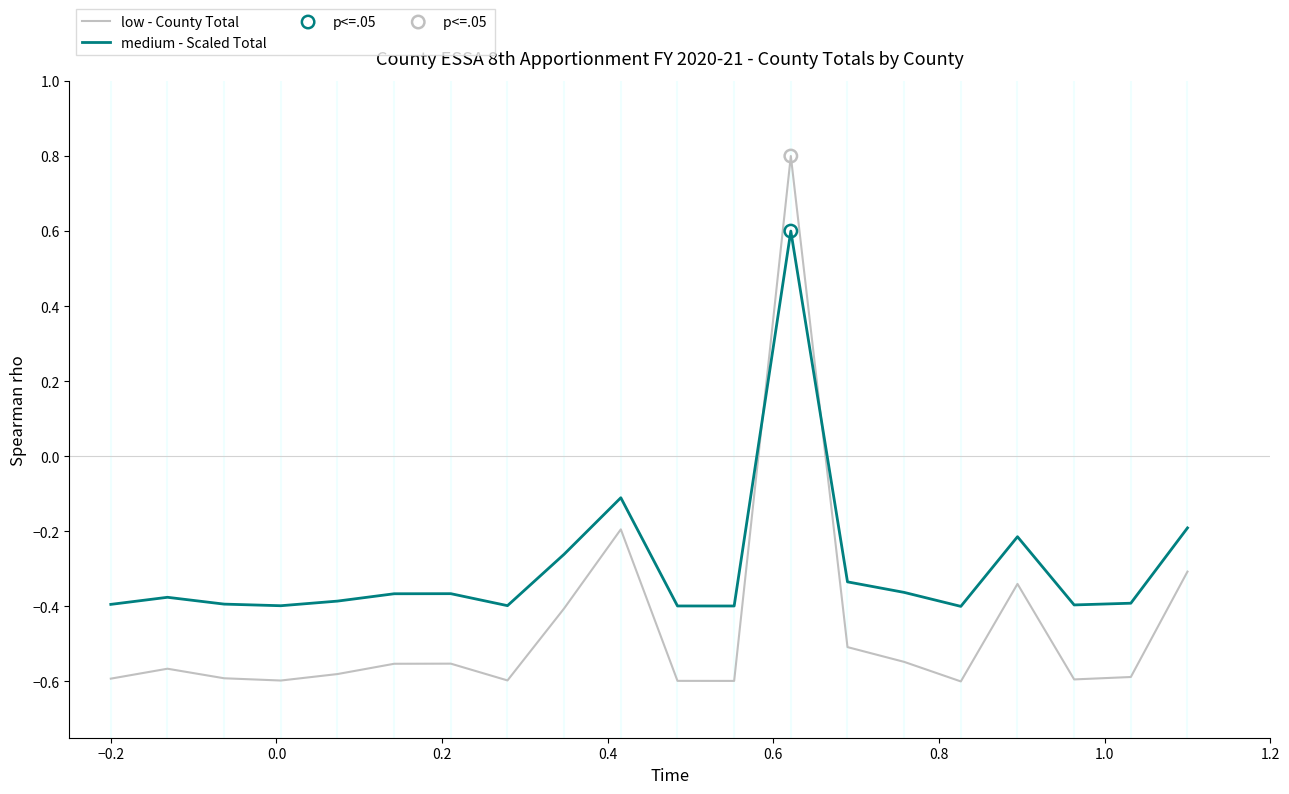

Which series has the widest spread of values?

low - County Total